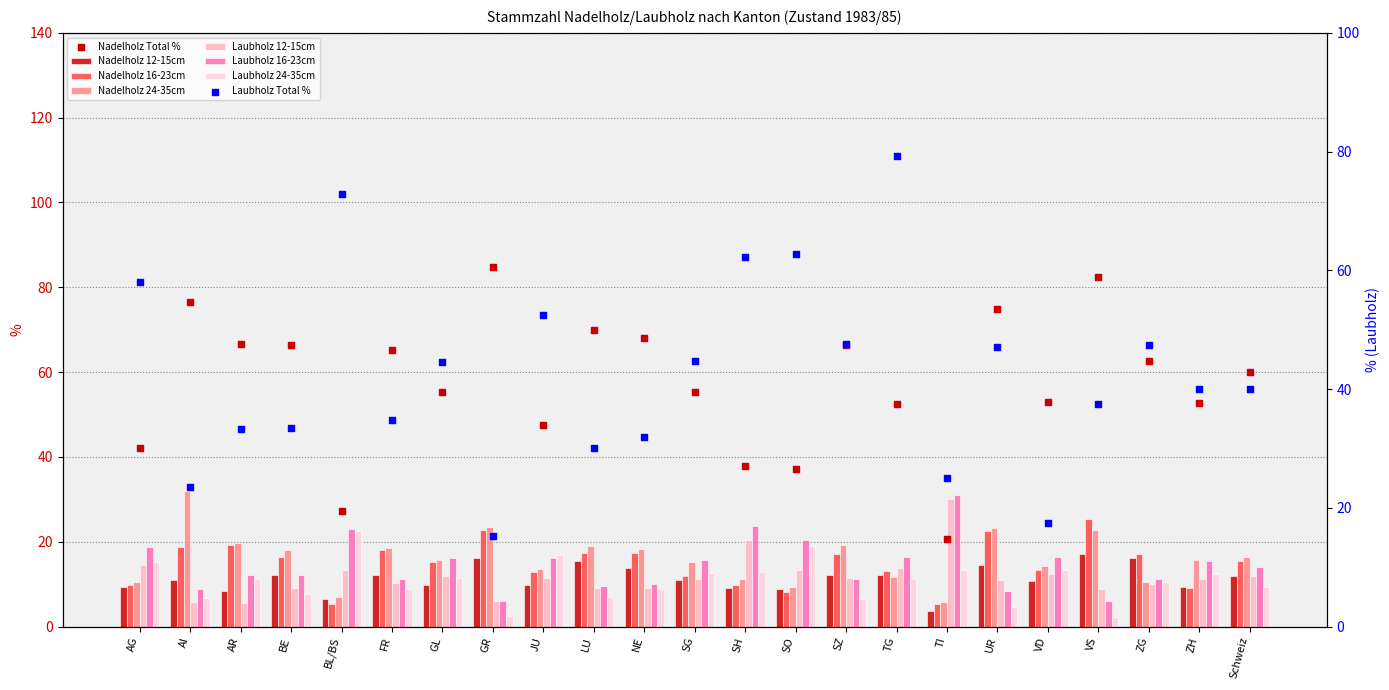

Is the value of Laubholz 24-35cm at AG greater than the value of Laubholz 16-23cm at Schweiz?

Yes